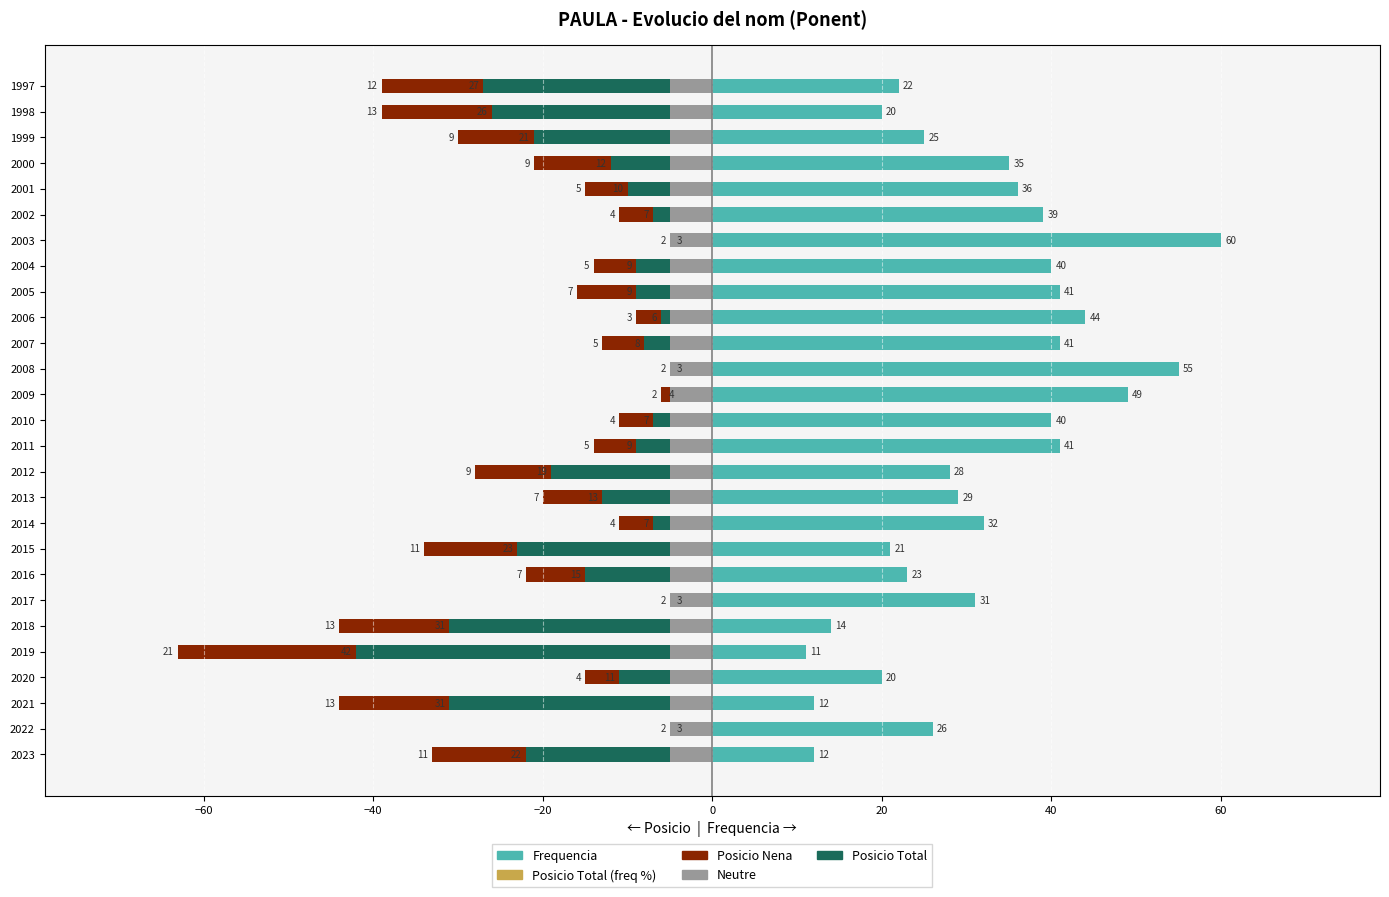

The Frequencia series shows 6.7 at 2019. True or false?

False